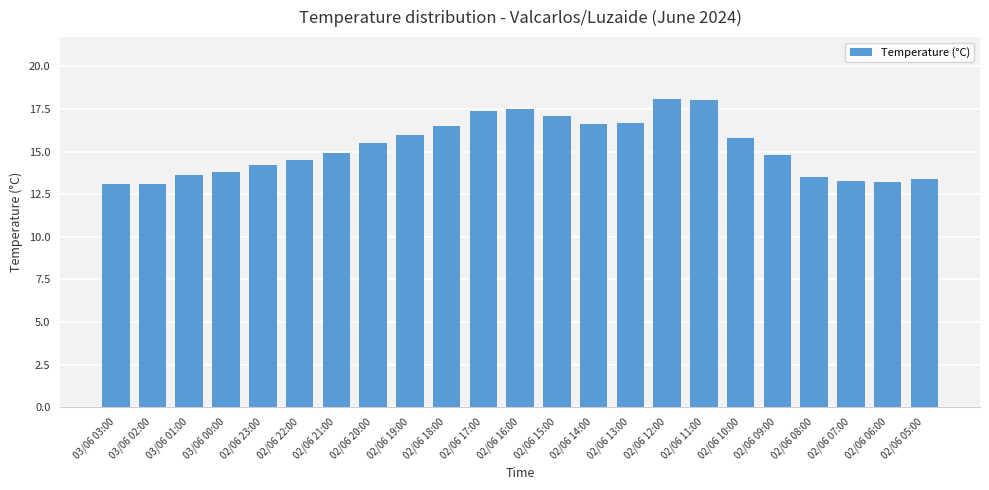

Reading left to right, list all the values displayed in this chart.

13.1	13.1	13.6	13.8	14.2	14.5	14.9	15.5	16.0	16.5	17.4	17.5	17.1	16.6	16.7	18.1	18.0	15.8	14.8	13.5	13.3	13.2	13.4